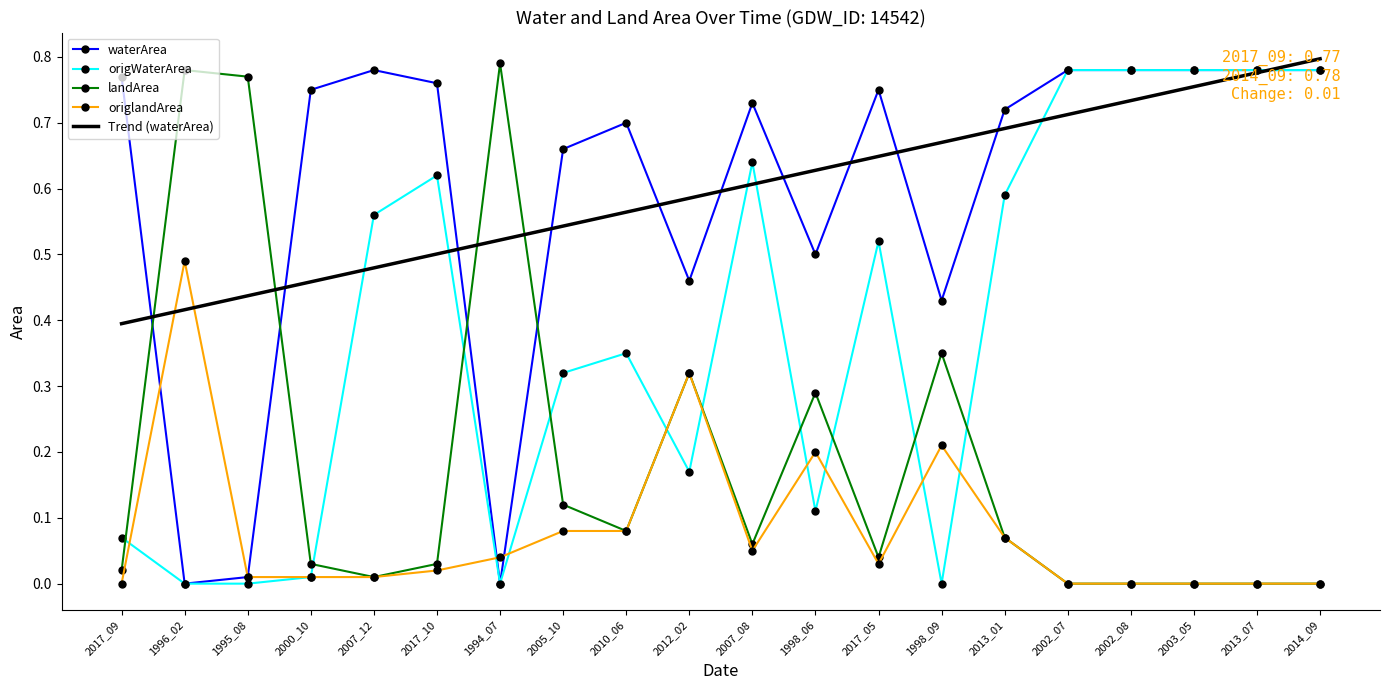

Which series ends up on top after the final intersection of Trend (waterArea) and origlandArea?

Trend (waterArea)